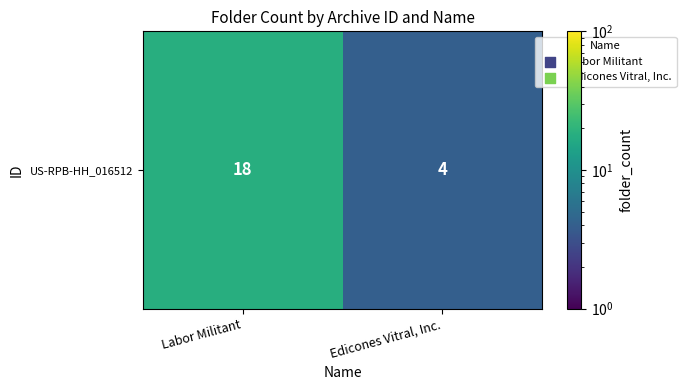

The chart shows a value of 18 at Labor Militant. True or false?

True